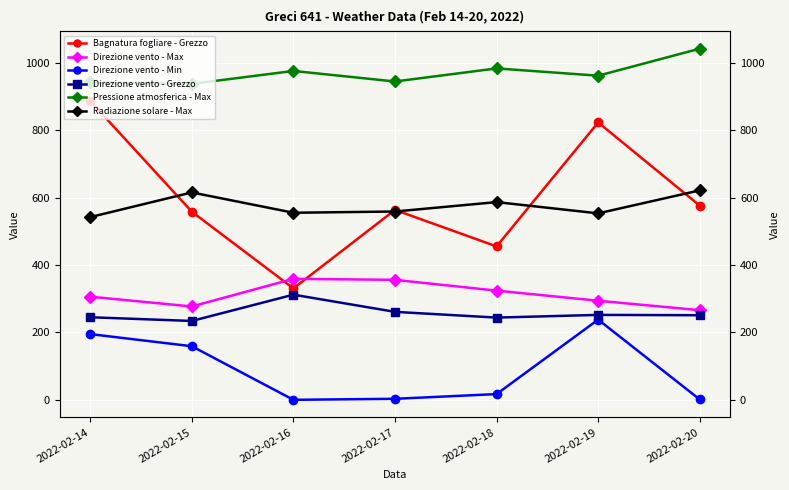

At how many categories does at least one series exceed 350?

7